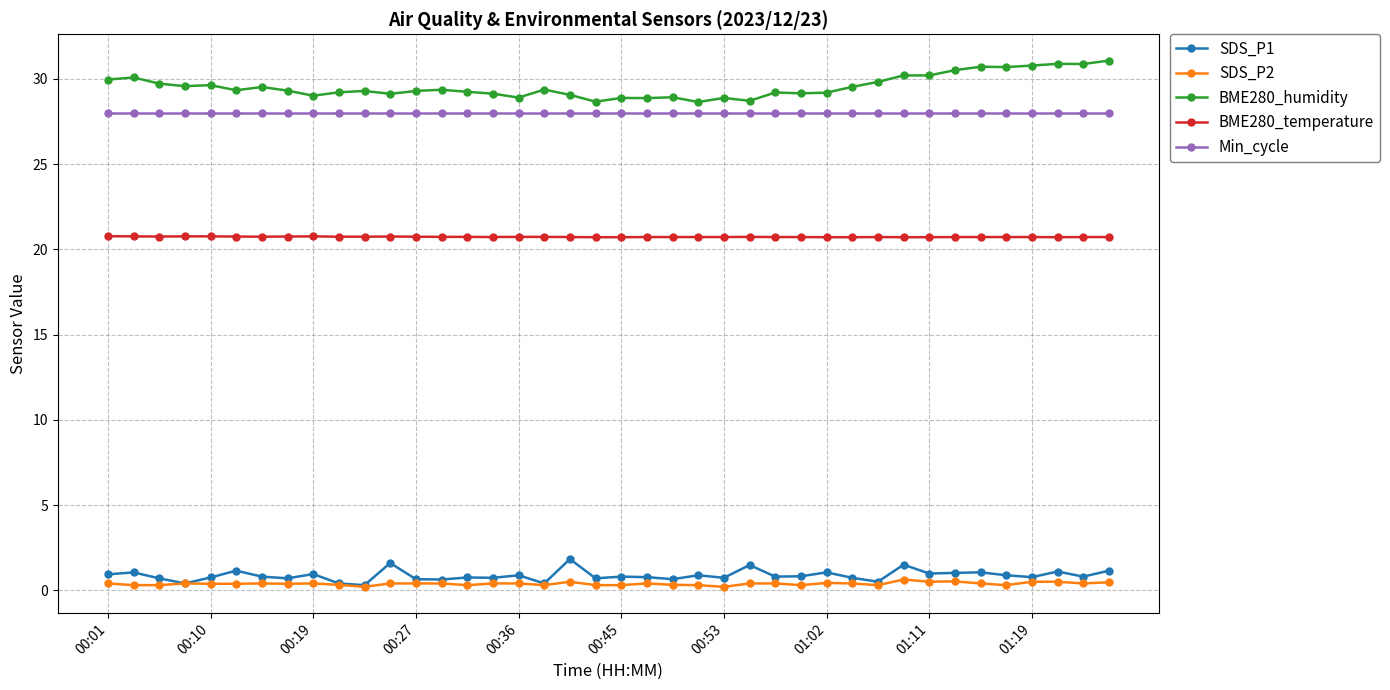

What is the value of the BME280_humidity point at the 23rd from the left?

28.9